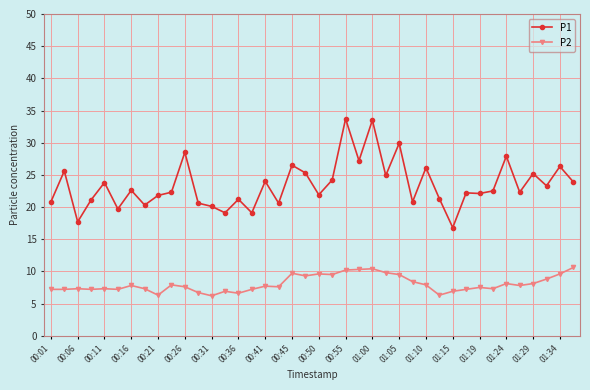

Rank the series by their maximum value, from lowest to highest.

P2, P1